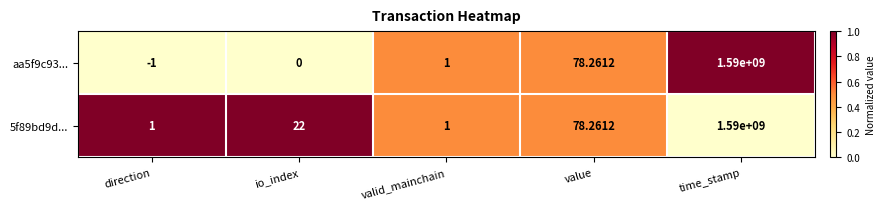

How many data points in 5f89bd9d... are less than 22?

2